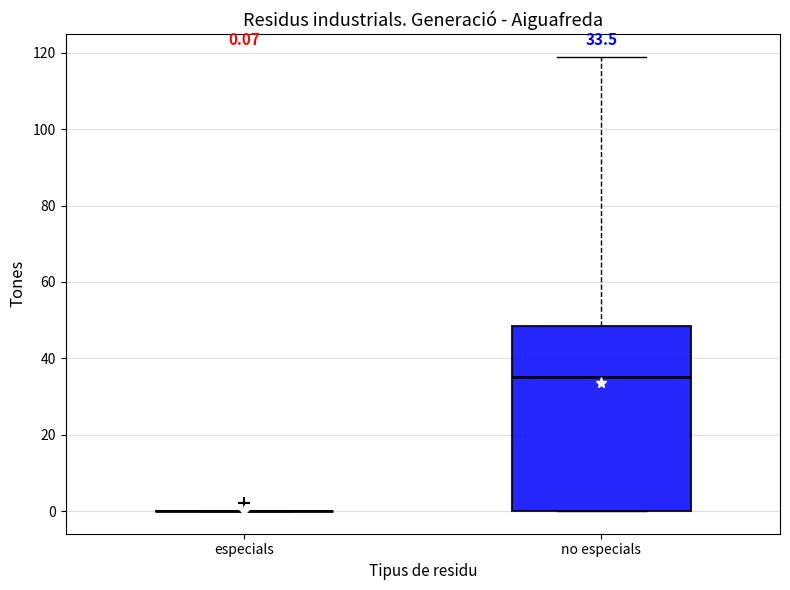

Comparing the boxes themselves (not the whiskers), which one is the tallest?

no especials